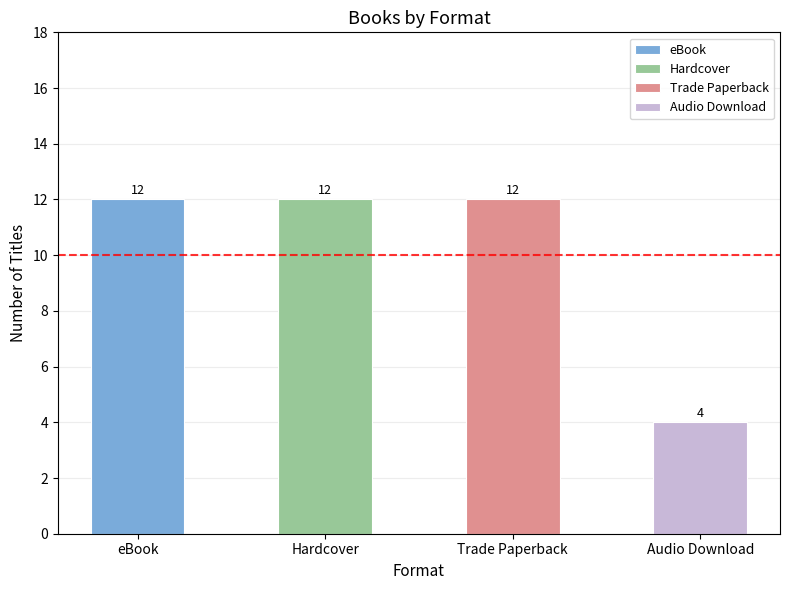

True or false: Audio Download has a value of 6 at 7.

False